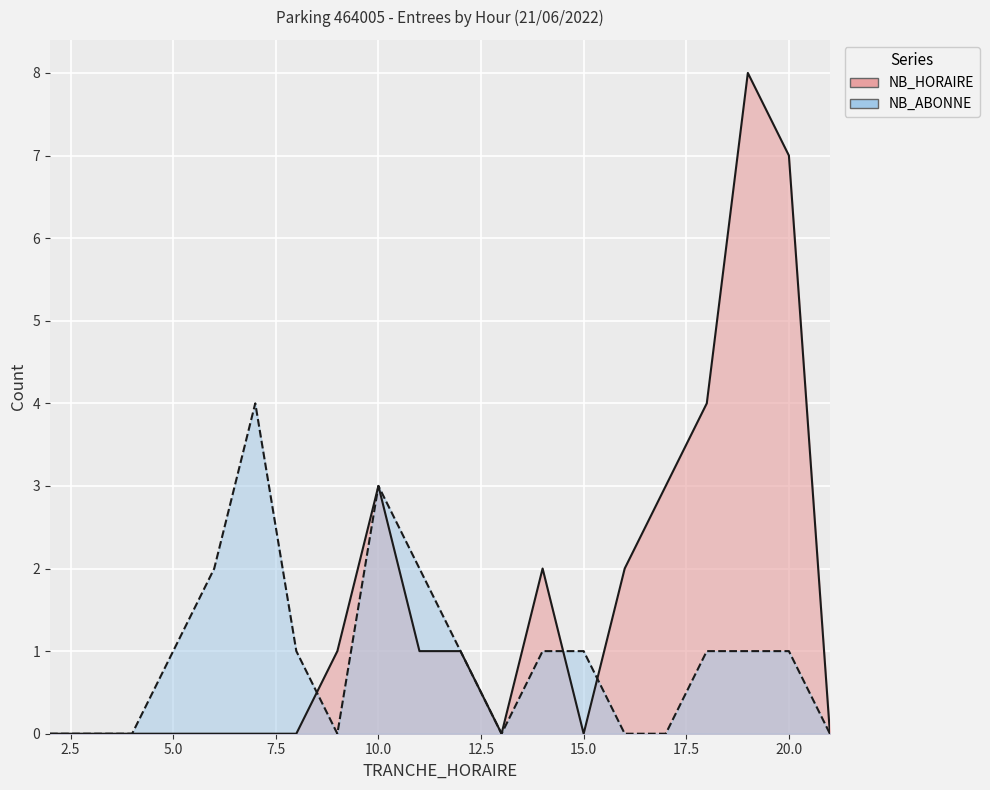

Which series ends up on top after the final intersection of NB_ABONNE and NB_HORAIRE?

NB_HORAIRE